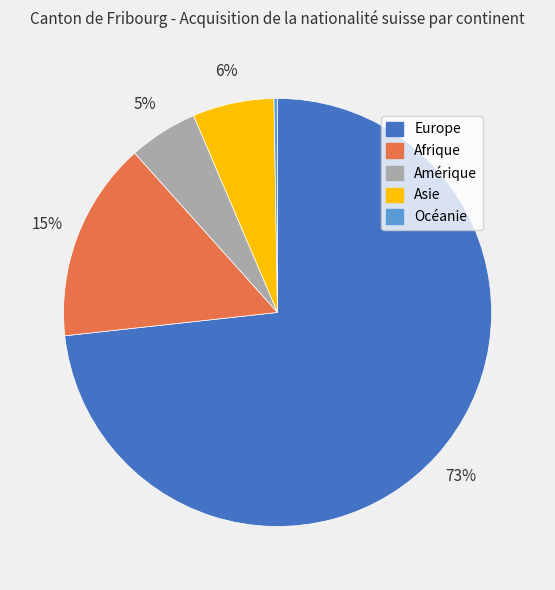

What is the largest slice in the pie chart?

Europe